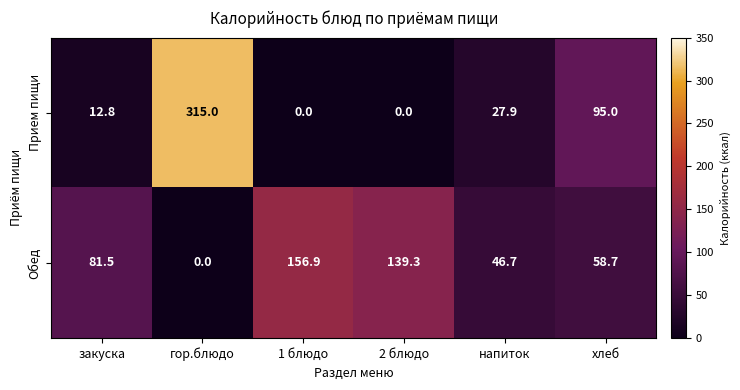

Which series changed the most between гор.блюдо and напиток?

Прием пищи